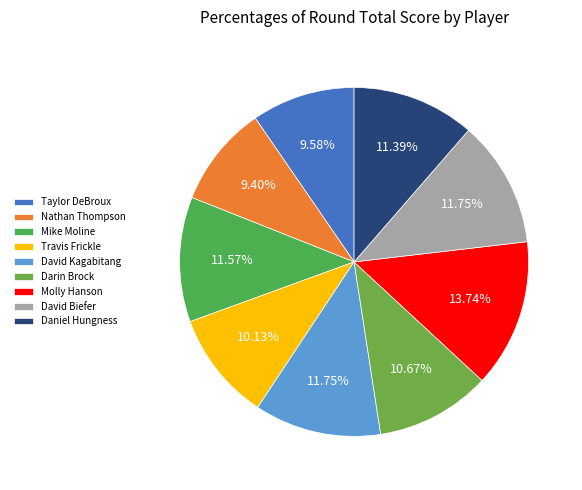

To the nearest percent, what is the combined percentage of David Kagabitang and Daniel Hungness?

23%